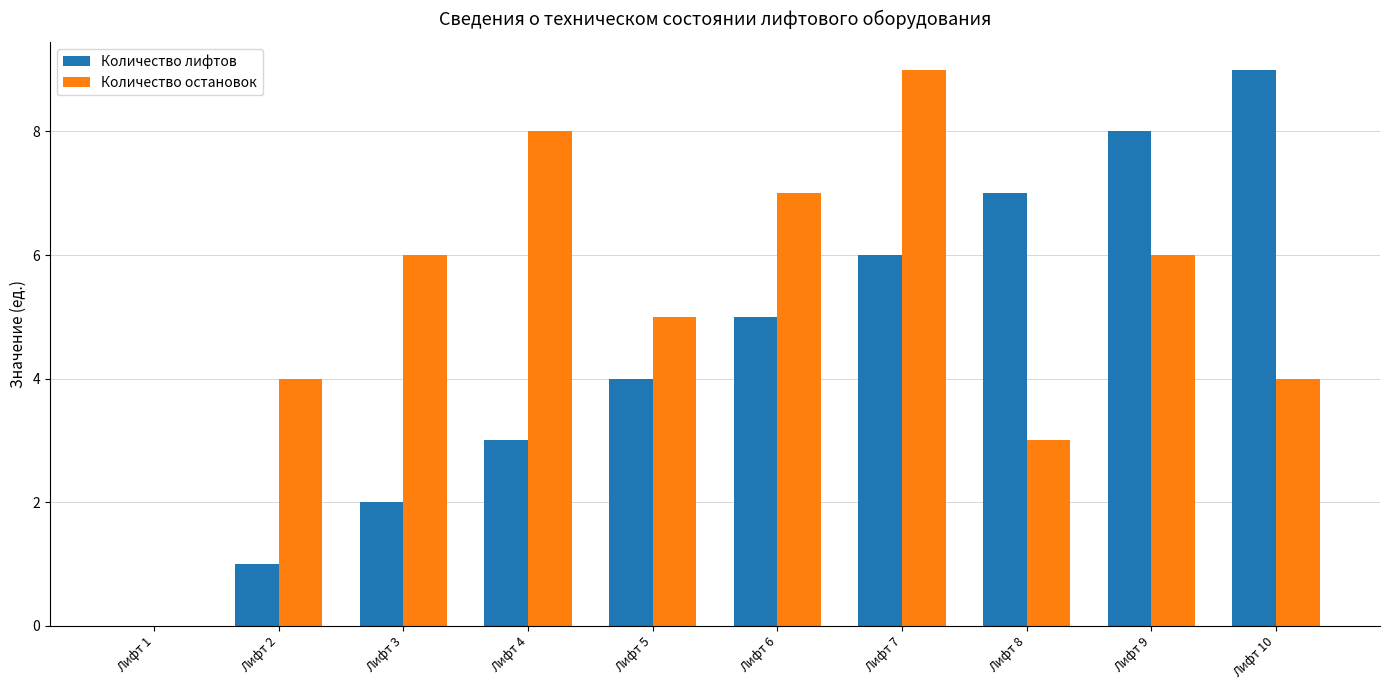

Reading right to left, what are all the values shown in this chart?

Количество лифтов: Лифт 10=9	Лифт 9=8	Лифт 8=7	Лифт 7=6	Лифт 6=5	Лифт 5=4	Лифт 4=3	Лифт 3=2	Лифт 2=1	Лифт 1=0
Количество остановок: Лифт 10=4	Лифт 9=6	Лифт 8=3	Лифт 7=9	Лифт 6=7	Лифт 5=5	Лифт 4=8	Лифт 3=6	Лифт 2=4	Лифт 1=0